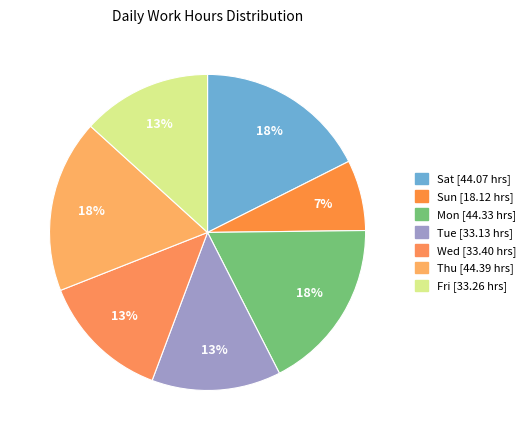

How many segments does this pie chart have?

7